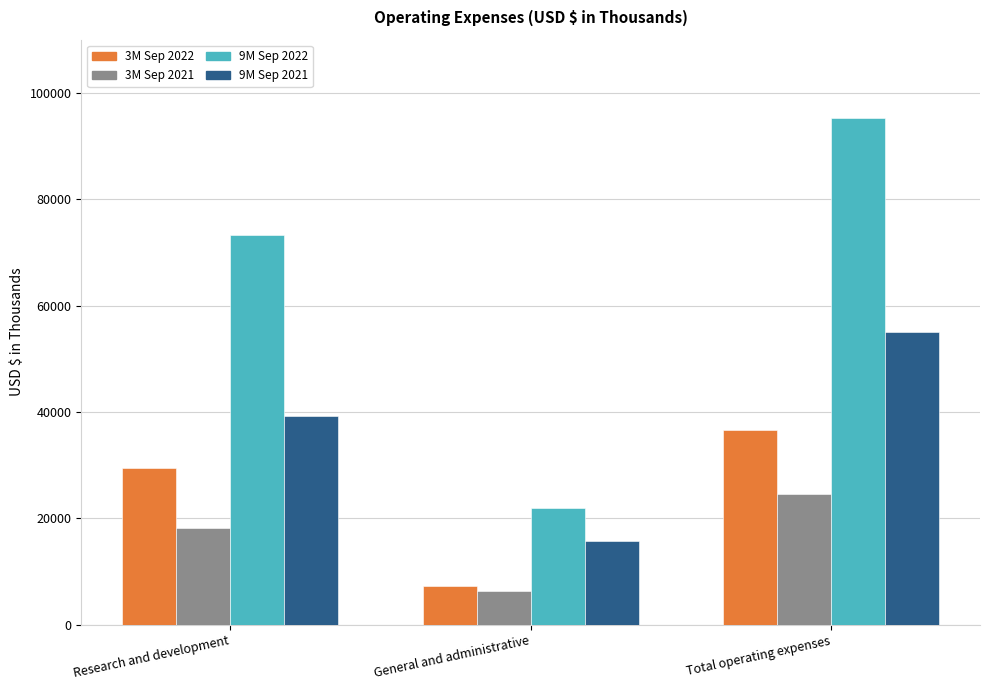

Count the 3M Sep 2021 values in the range 6362 to 24576.

3